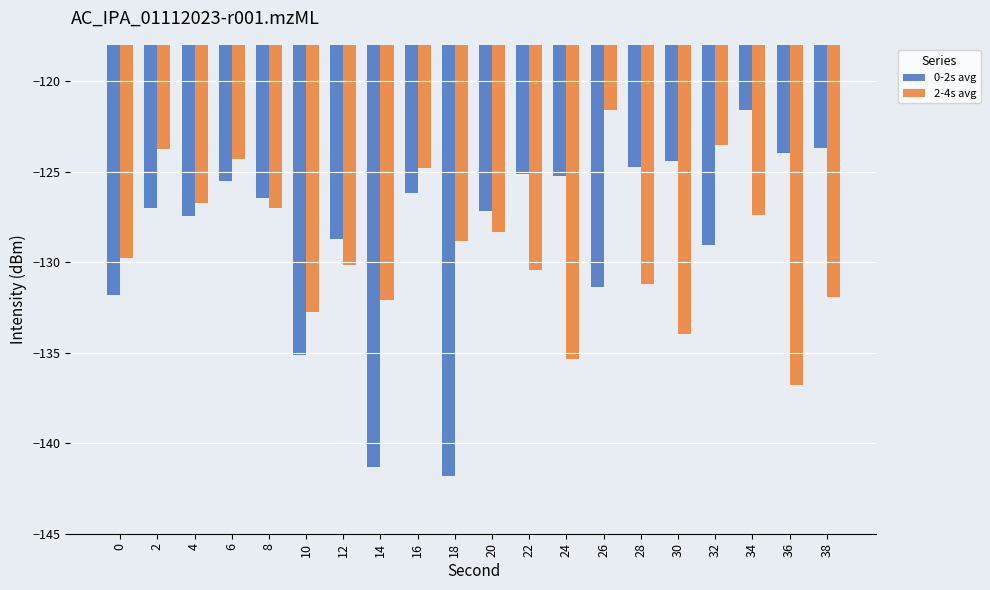

How many bars are there in each group?

2